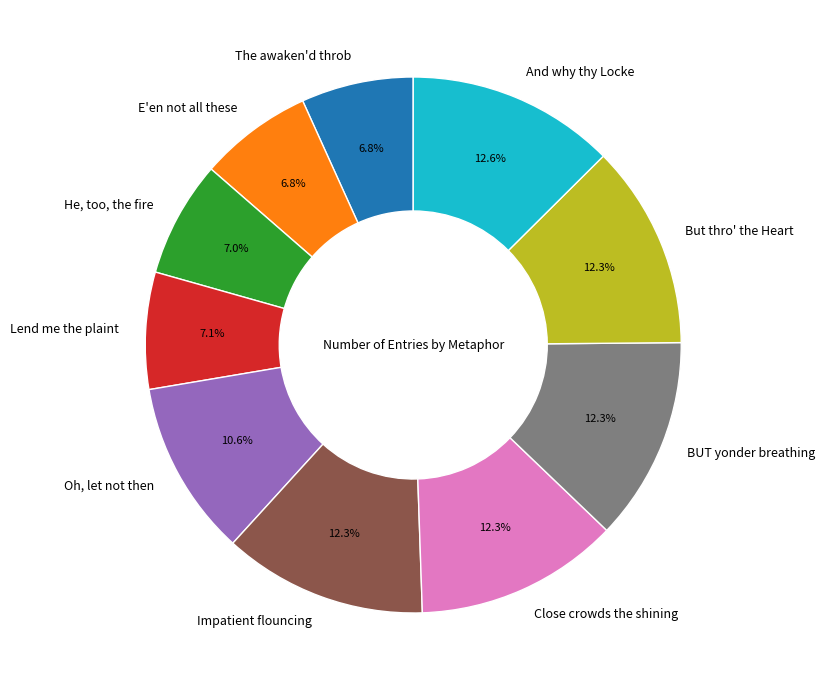

Does E'en not all these represent more than half of the total?

No